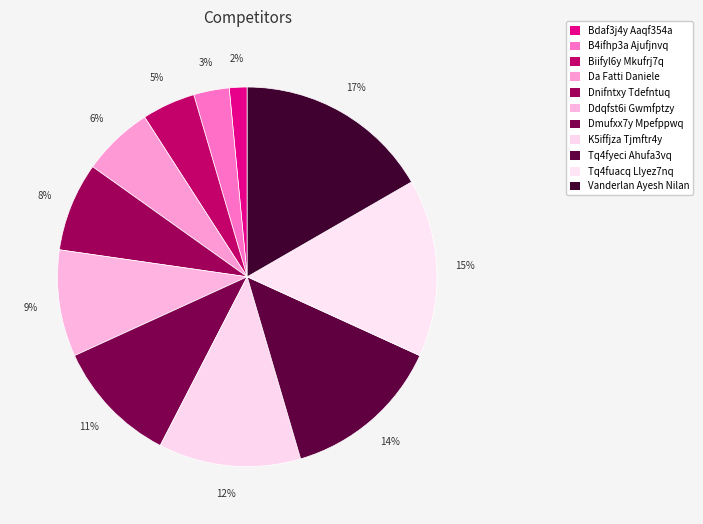

Rank the categories by value from highest to lowest.

Vanderlan Ayesh Nilan, Tq4fuacq Llyez7nq, Tq4fyeci Ahufa3vq, K5iffjza Tjmftr4y, Dmufxx7y Mpefppwq, Ddqfst6i Gwmfptzy, Dnifntxy Tdefntuq, Da Fatti Daniele, Biifyl6y Mkufrj7q, B4ifhp3a Ajufjnvq, Bdaf3j4y Aaqf354a